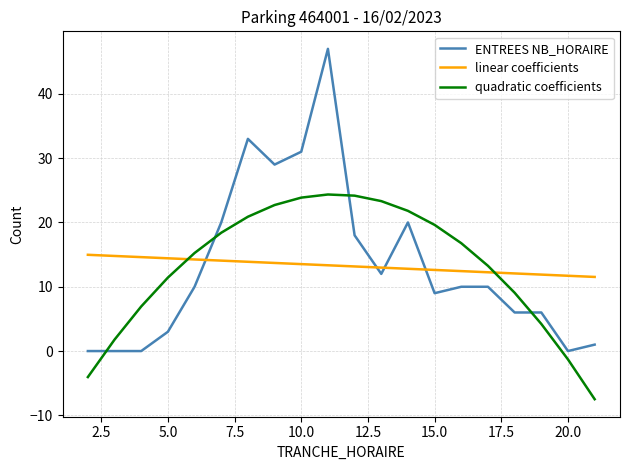

Which series has the largest range (max minus min)?

ENTREES NB_HORAIRE